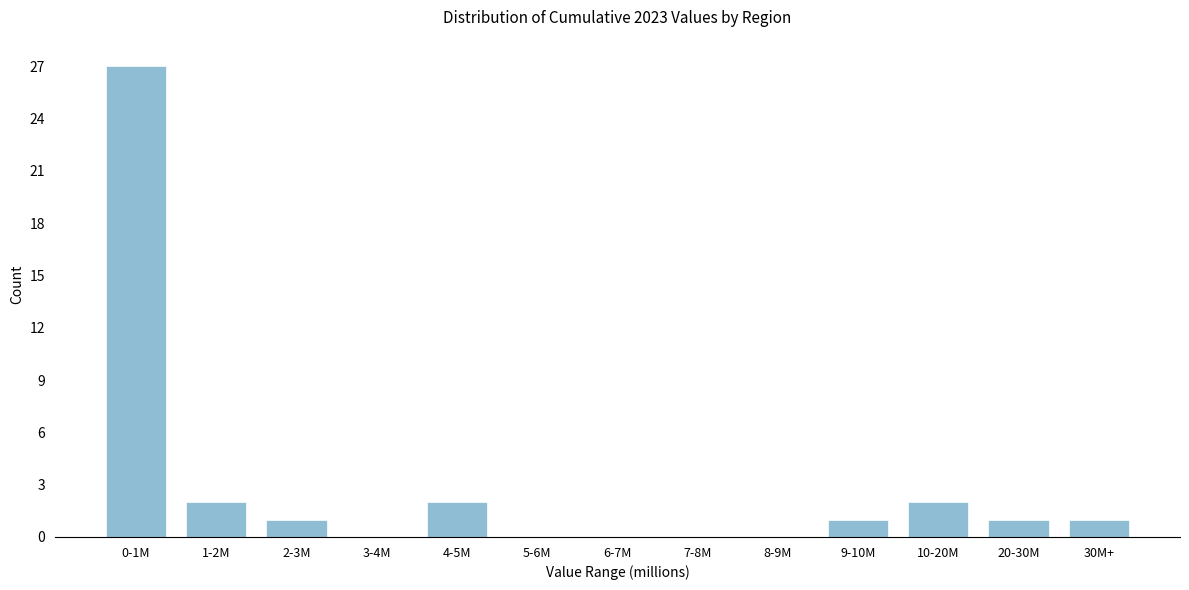

Reading right to left, list all the values displayed in this chart.

30M+=1	20-30M=1	10-20M=2	9-10M=1	8-9M=0	7-8M=0	6-7M=0	5-6M=0	4-5M=2	3-4M=0	2-3M=1	1-2M=2	0-1M=27